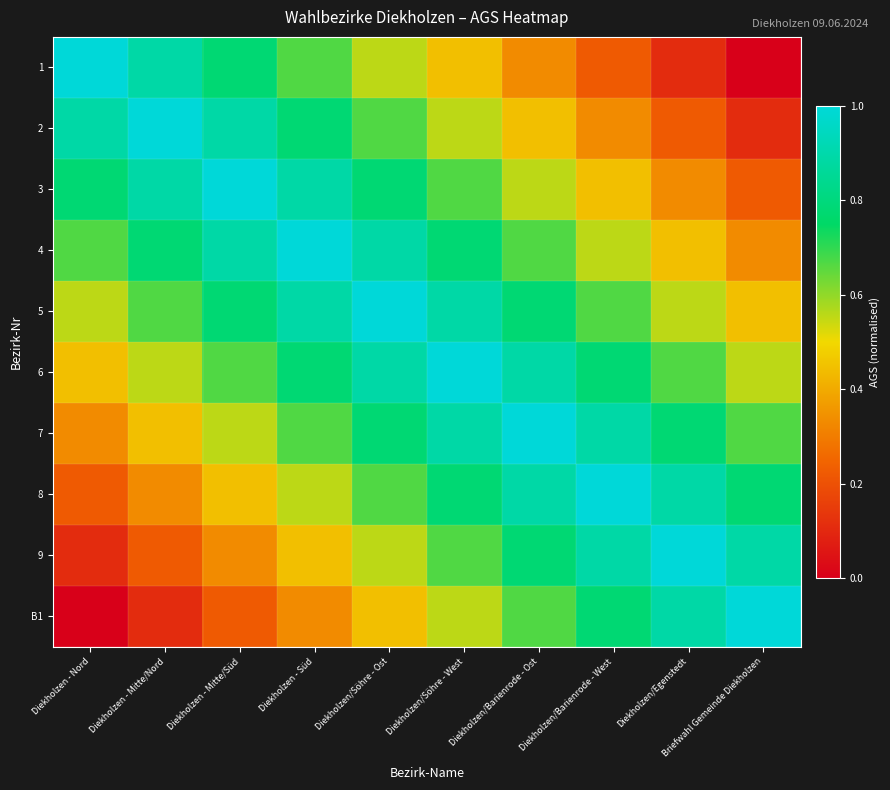

At Diekholzen - Mitte/Süd, list the series in order from smallest to largest.

B1, 9, 8, 7, 6, 1, 5, 2, 4, 3